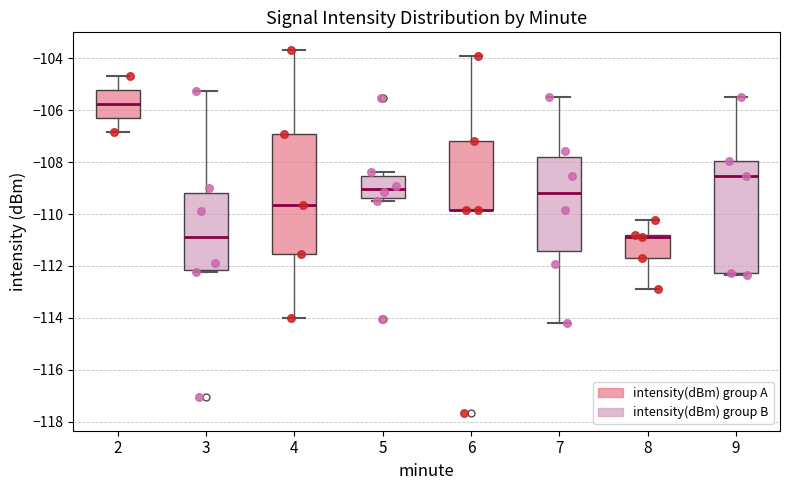

Where is the upper edge of the box at x = 3 on the y-axis? The values are not printed on the chart, so give them approximately, as read against the axis.

-109.2